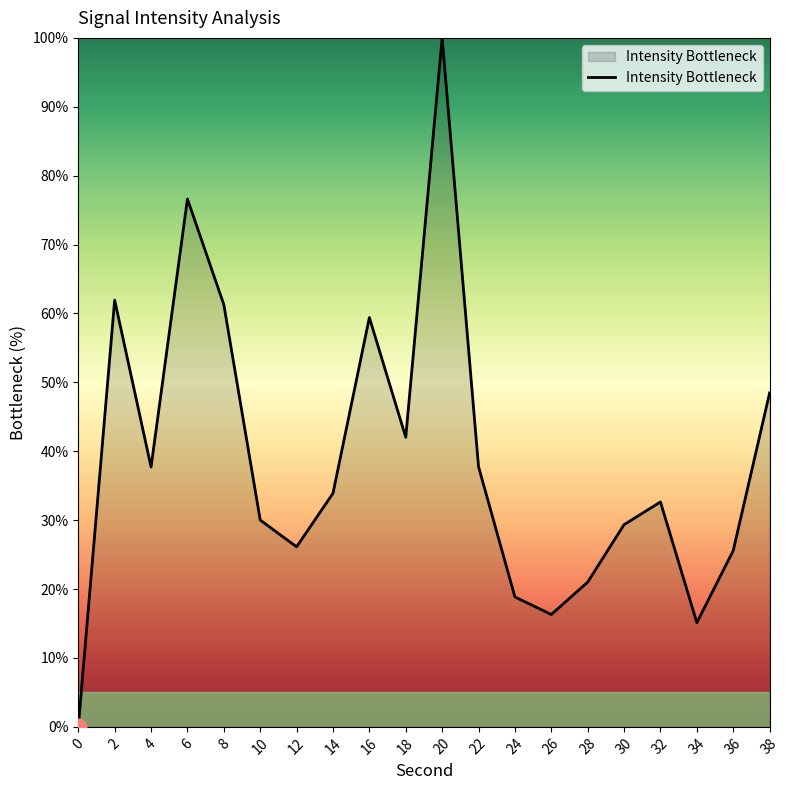

True or false: the data shows 43.4 at 12.

False